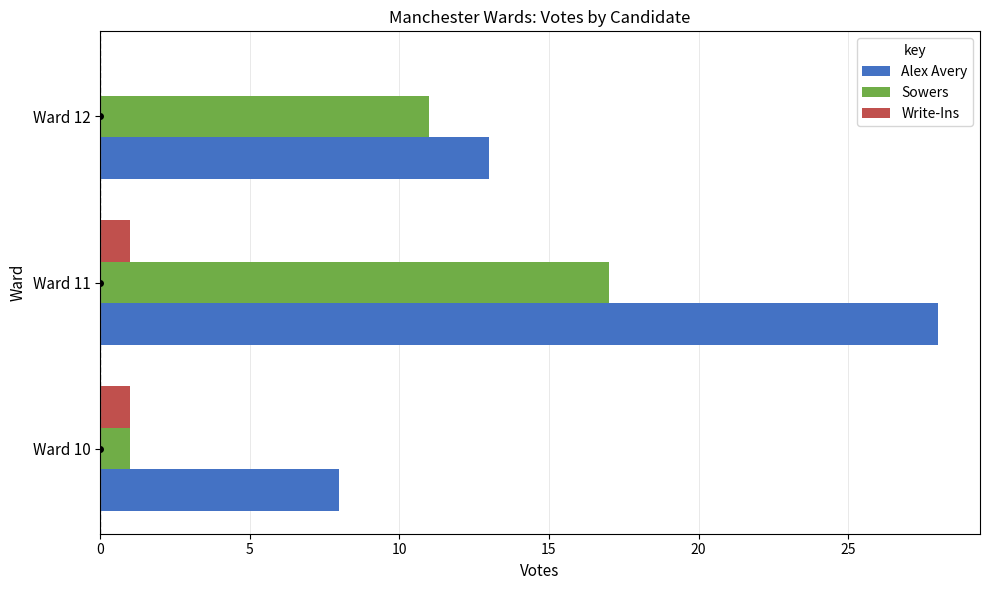

What is the greatest value displayed?

28